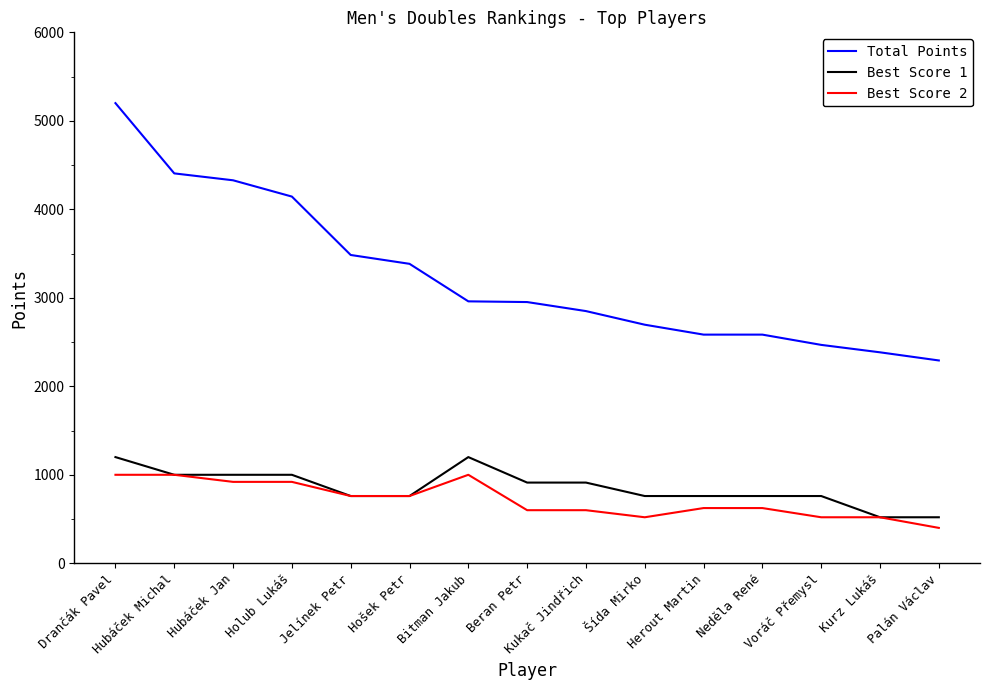

How many categories are shown in the chart?

15